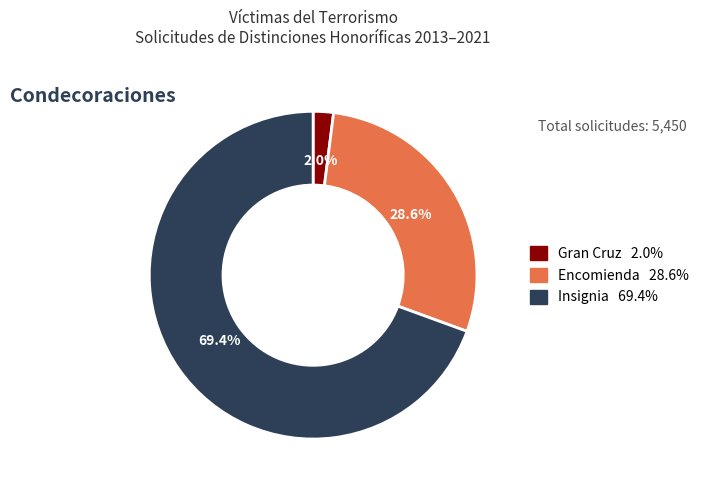

What is the total percentage of Insignia and Encomienda?

98.0%